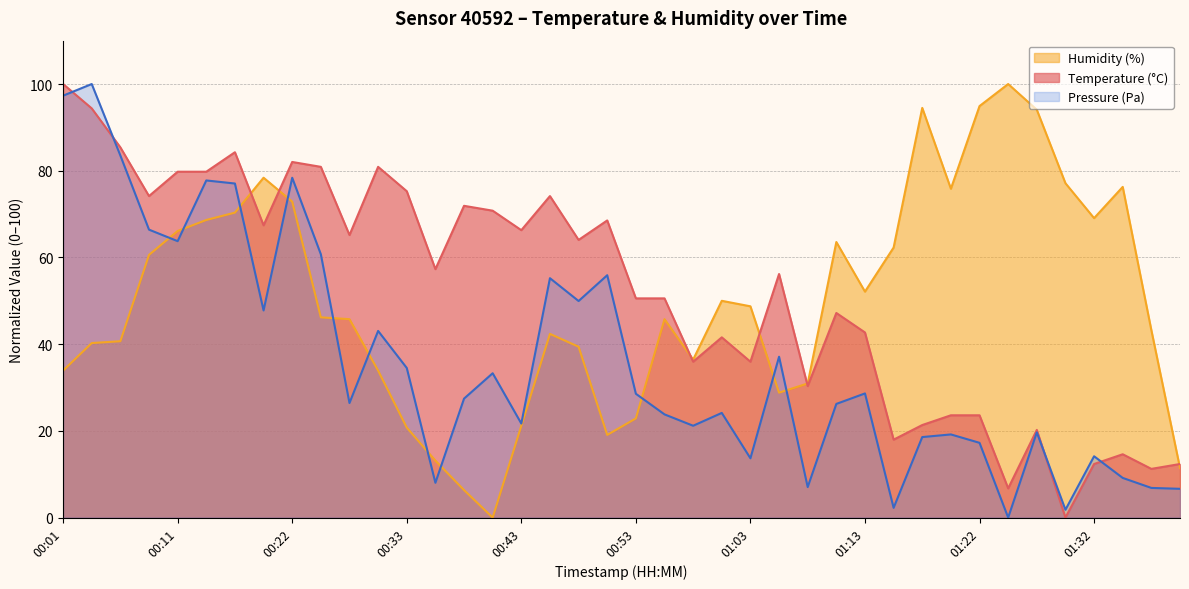

What is the approximate value of Humidity (%) at 01:30?

77.1